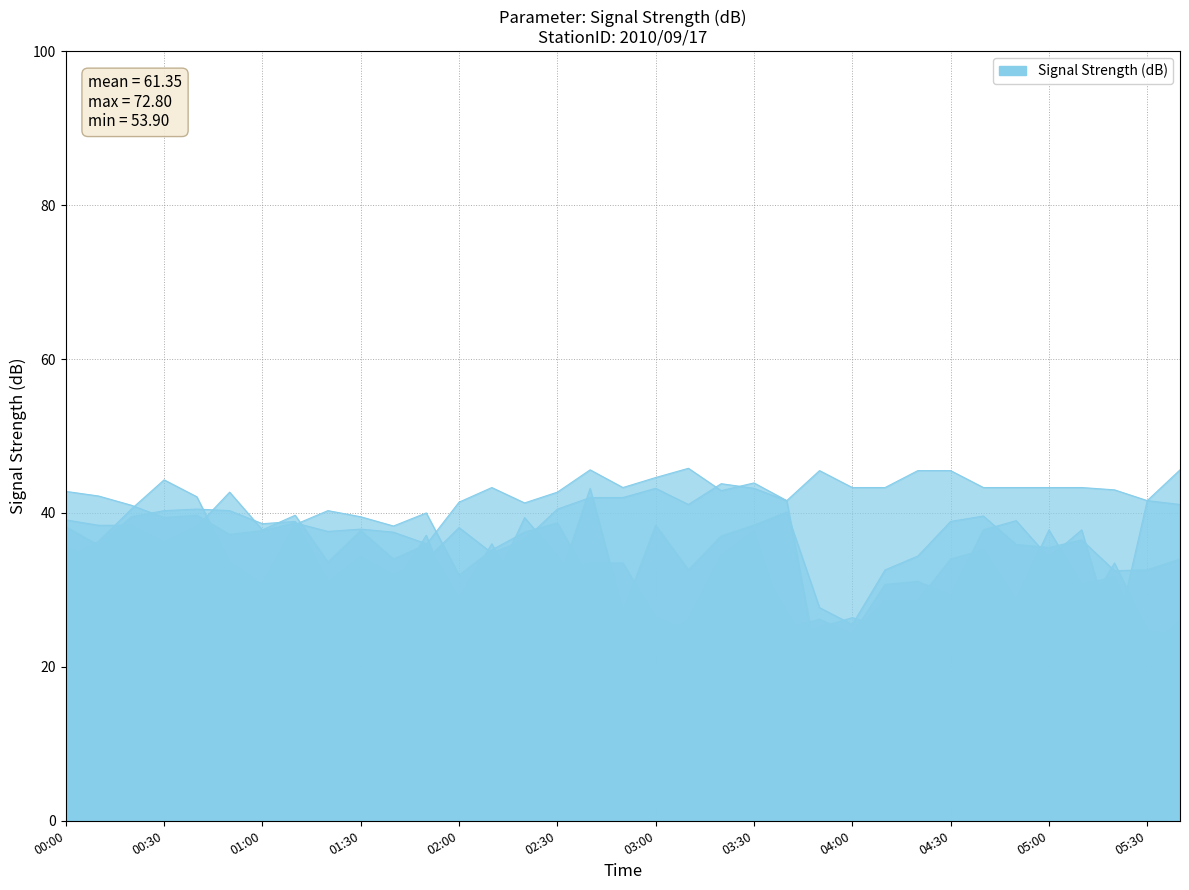

In 8.815, how many points are higher than both neighbors (excluding endpoints)?

9